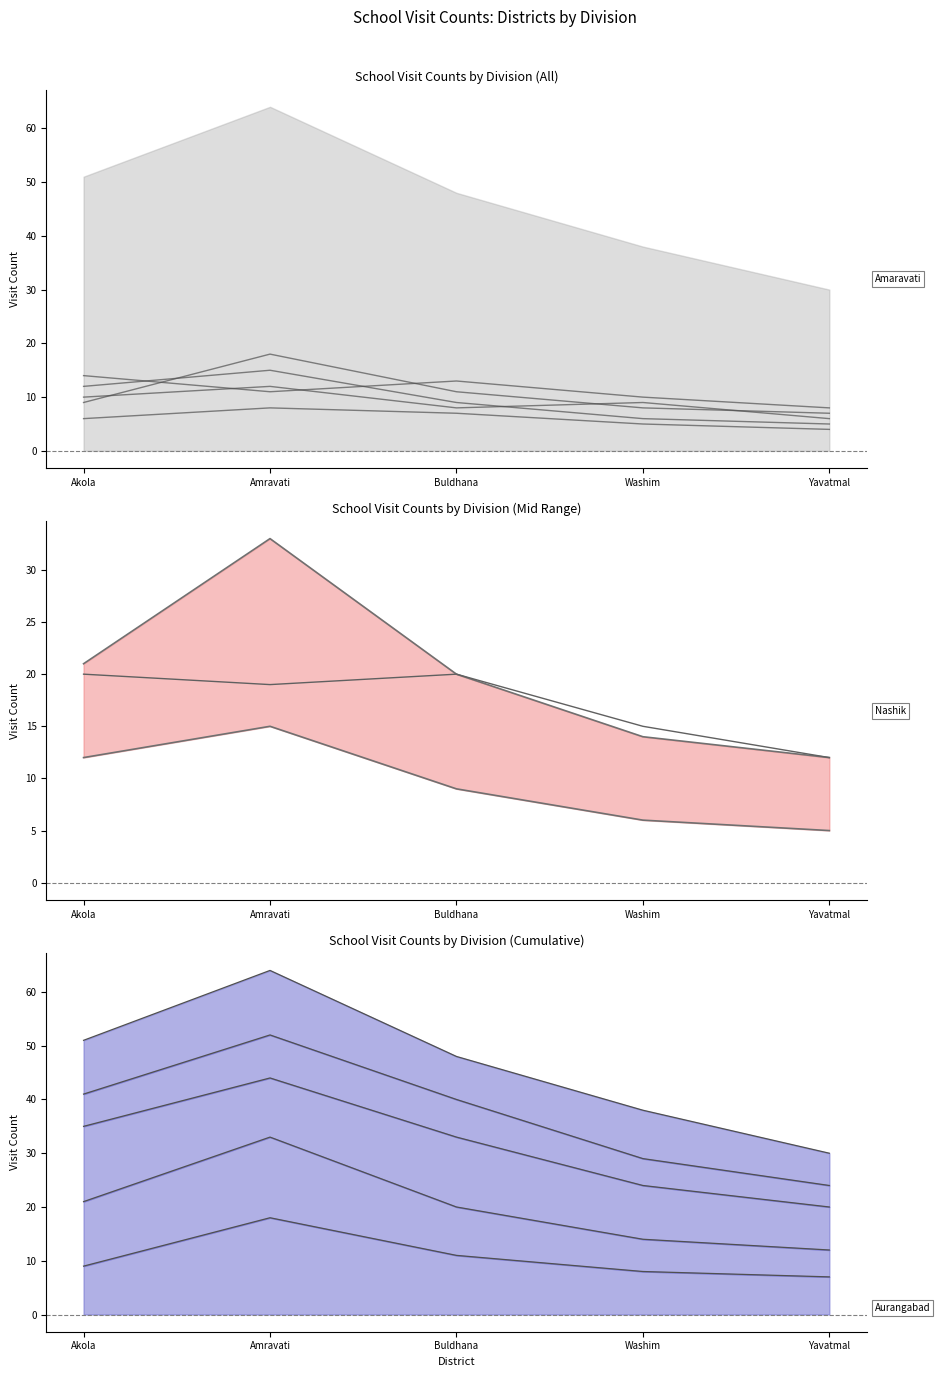

True or false: Aurangabad has more than 1 interior local peaks.

True